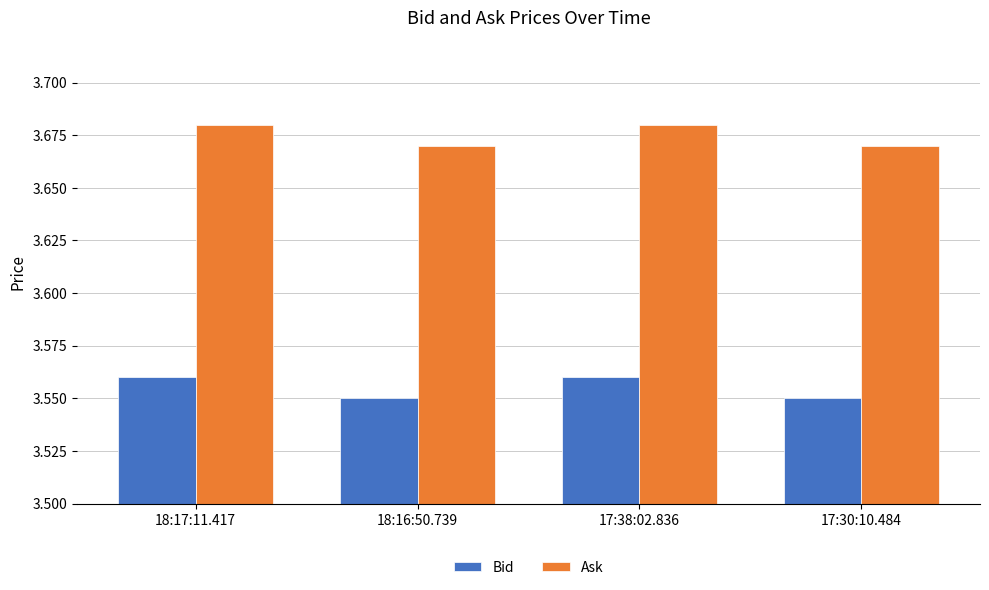

At 17:38:02.836, list the series in order from smallest to largest.

Bid, Ask